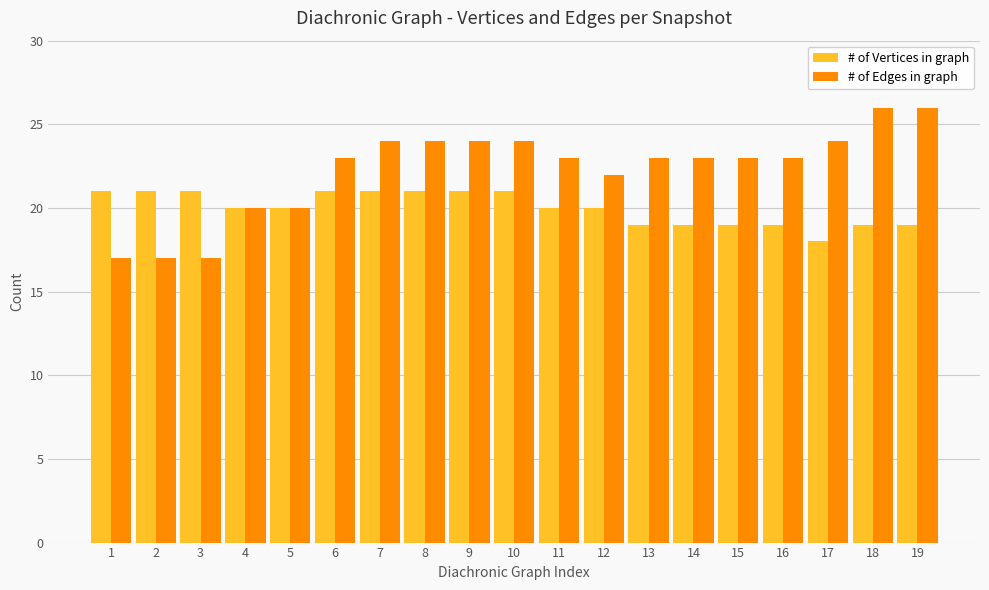

At 14, list the series in order from largest to smallest.

# of Edges in graph, # of Vertices in graph